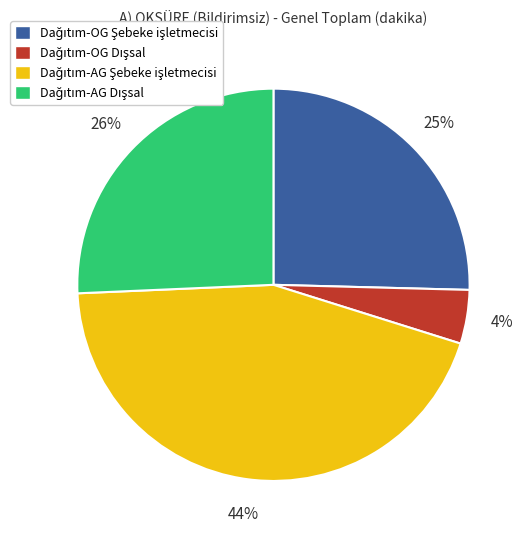

Count the number of slices in the pie.

4